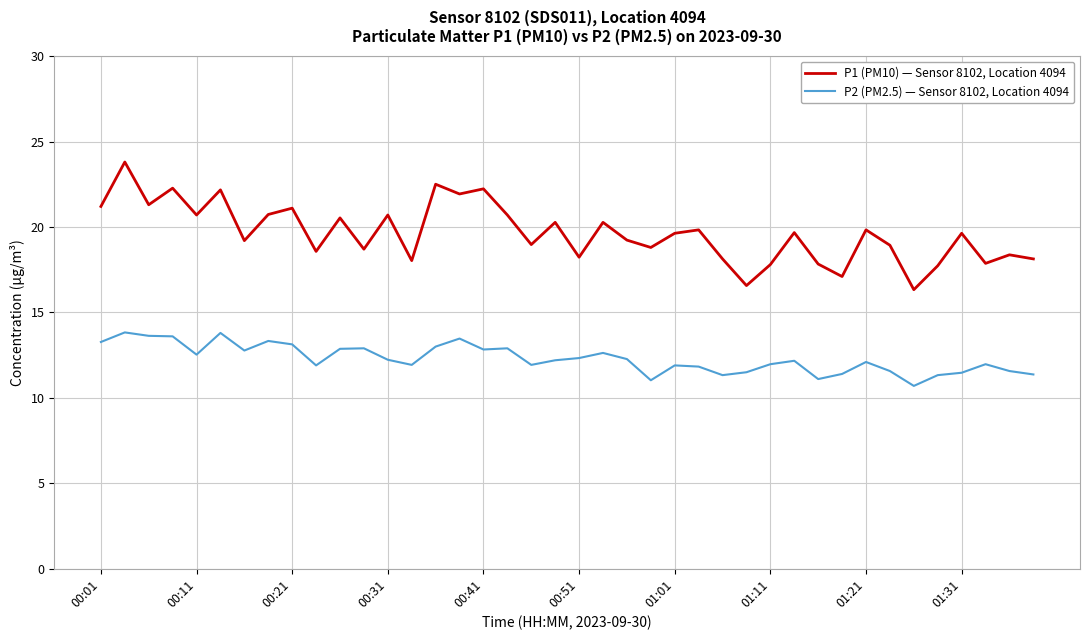

List the series in order of their peak value, highest first.

P1 (PM10) — Sensor 8102, Location 4094, P2 (PM2.5) — Sensor 8102, Location 4094